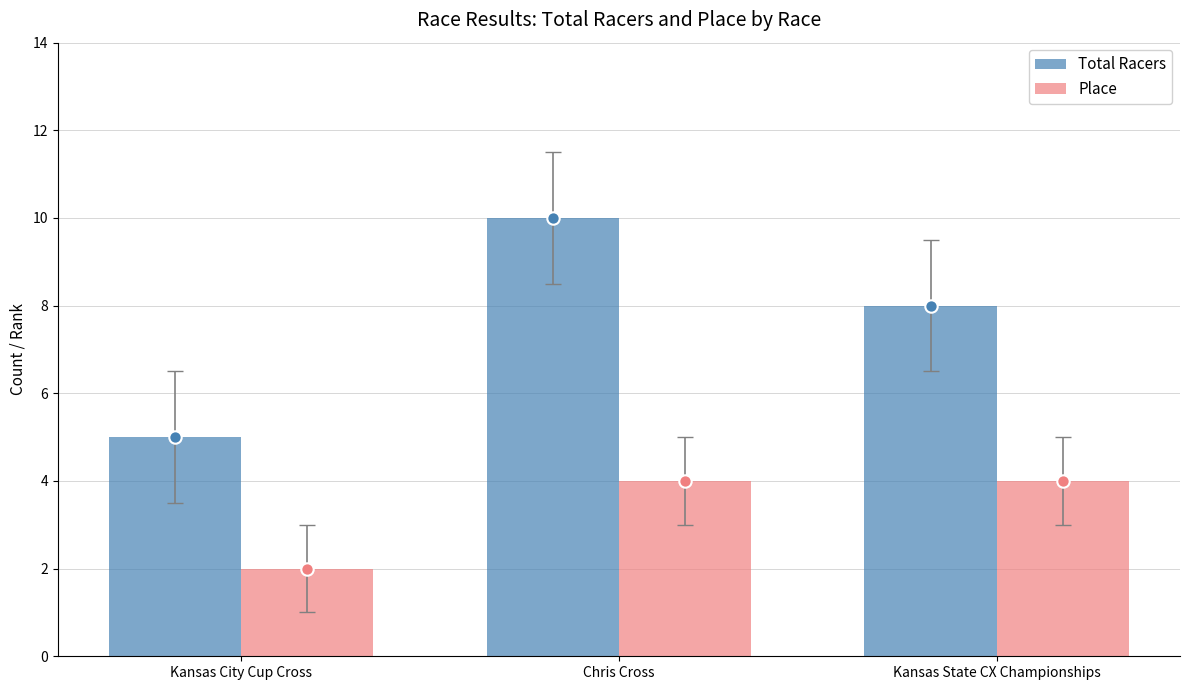

What are all the series names shown in the legend?

Total Racers, Place